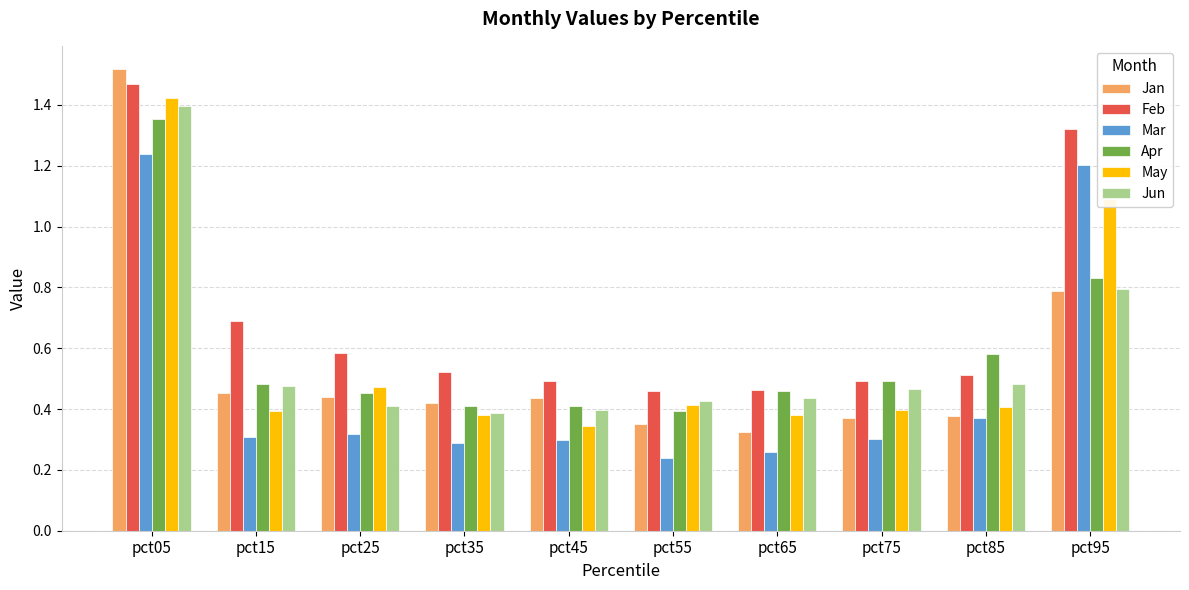

How many Jan values are between 0 and 1?

9